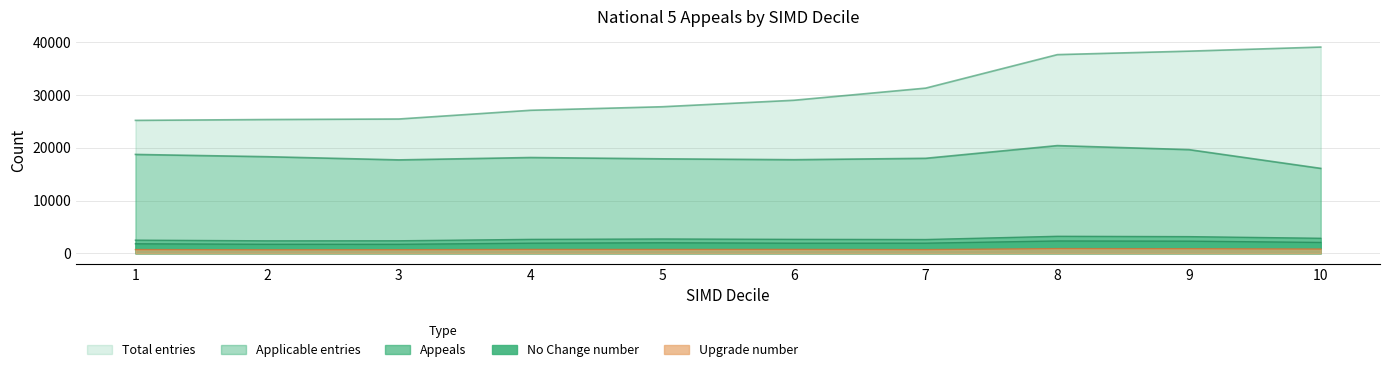

Is the value of Applicable entries at 10 greater than the value of No Change number at 8?

Yes